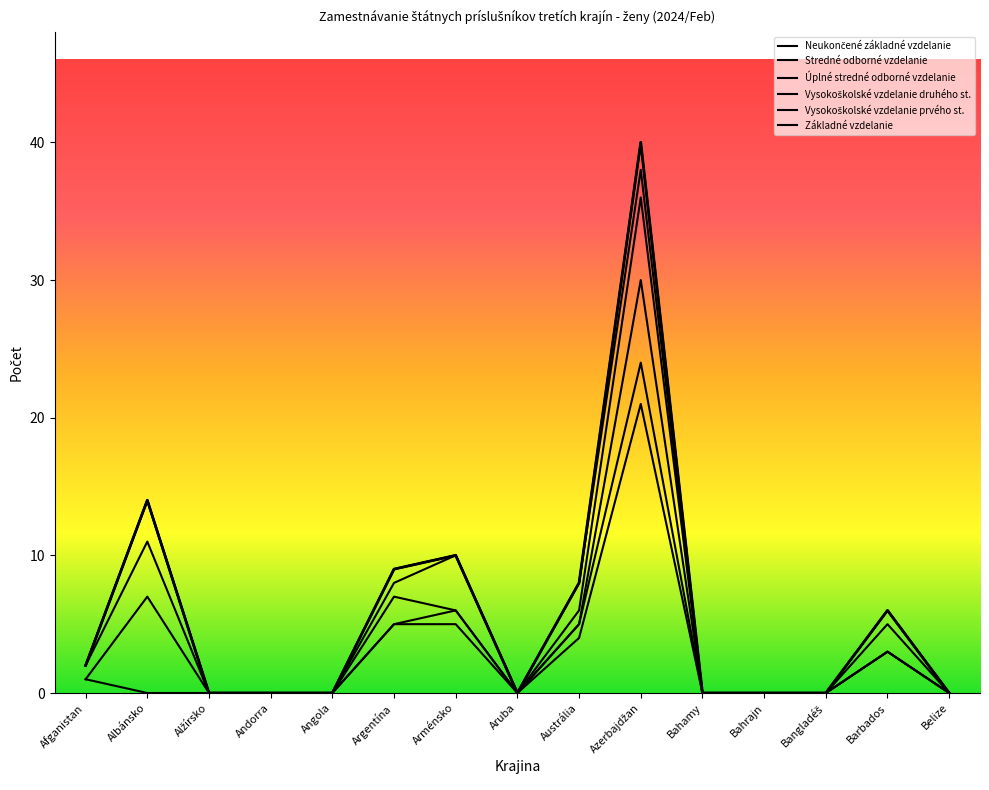

Where is the first local maximum for Úplné stredné odborné vzdelanie?

Albánsko